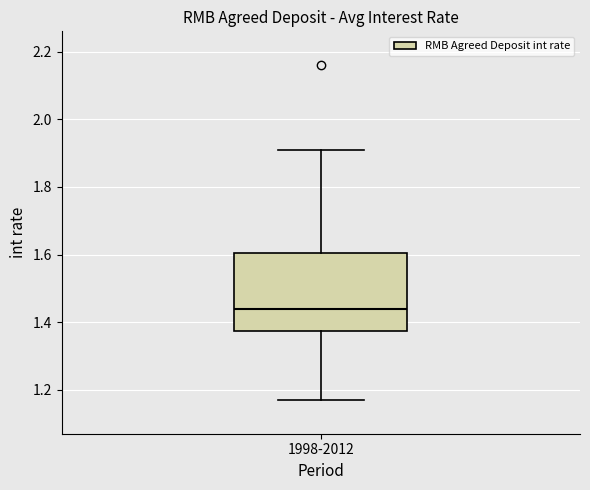

Where is the lower edge of the box for 1998-2012 on the y-axis? The values are not printed on the chart, so give them approximately, as read against the axis.

1.38